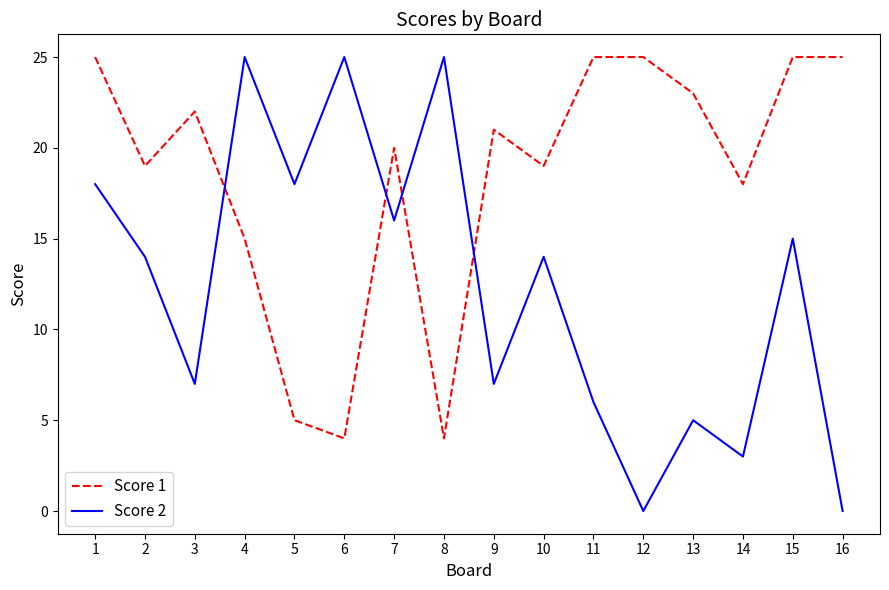

Which series changed the most between 11 and 16?

Score 2